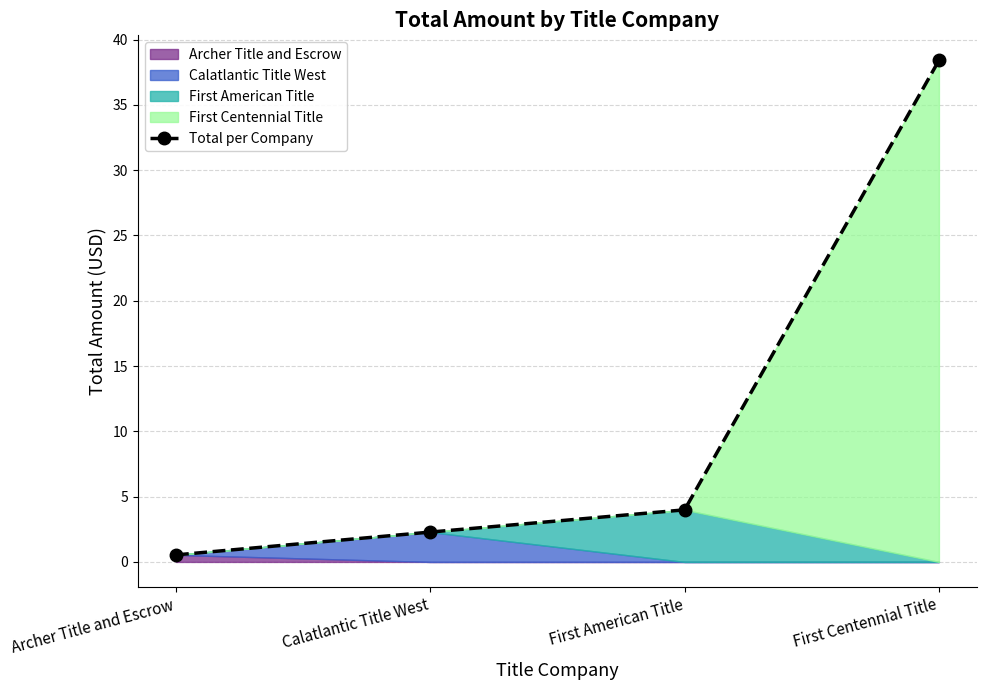

Which category has the highest value across all series?

First Centennial Title